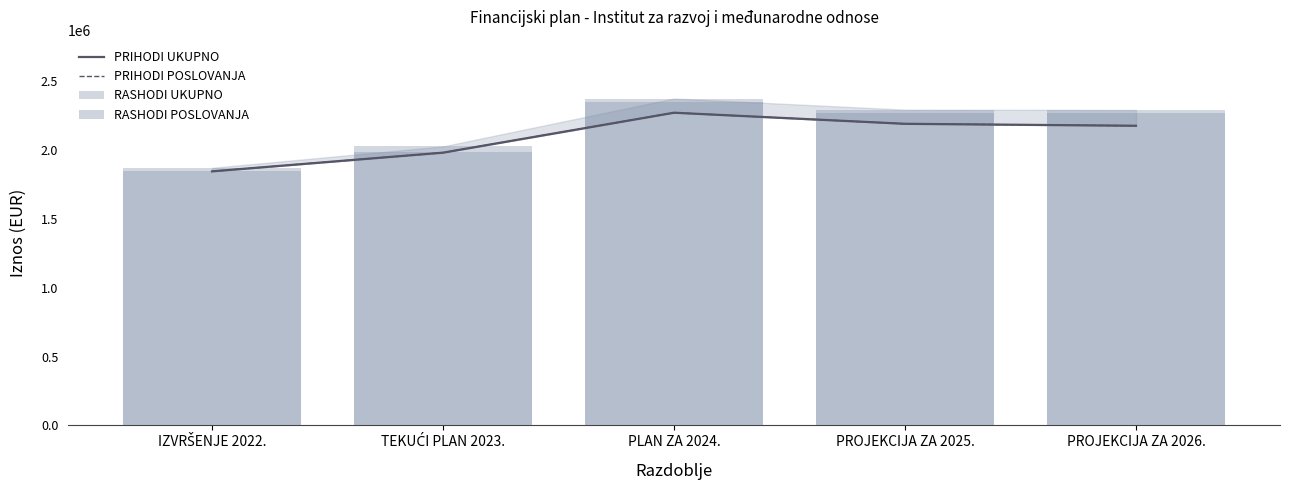

Reading right to left, transcribe all the data shown in this chart.

PRIHODI UKUPNO: PROJEKCIJA ZA 2026.=2175136	PROJEKCIJA ZA 2025.=2189320	PLAN ZA 2024.=2269874	TEKUĆI PLAN 2023.=1979870	IZVRŠENJE 2022.=1844141
PRIHODI POSLOVANJA: PROJEKCIJA ZA 2026.=2175136	PROJEKCIJA ZA 2025.=2189320	PLAN ZA 2024.=2269874	TEKUĆI PLAN 2023.=1979870	IZVRŠENJE 2022.=1844141
RASHODI UKUPNO: PROJEKCIJA ZA 2026.=2289858	PROJEKCIJA ZA 2025.=2292066	PLAN ZA 2024.=2372967	TEKUĆI PLAN 2023.=2025294	IZVRŠENJE 2022.=1869683
RASHODI POSLOVANJA: PROJEKCIJA ZA 2026.=2268345	PROJEKCIJA ZA 2025.=2270553	PLAN ZA 2024.=2345200	TEKUĆI PLAN 2023.=1986979	IZVRŠENJE 2022.=1848801